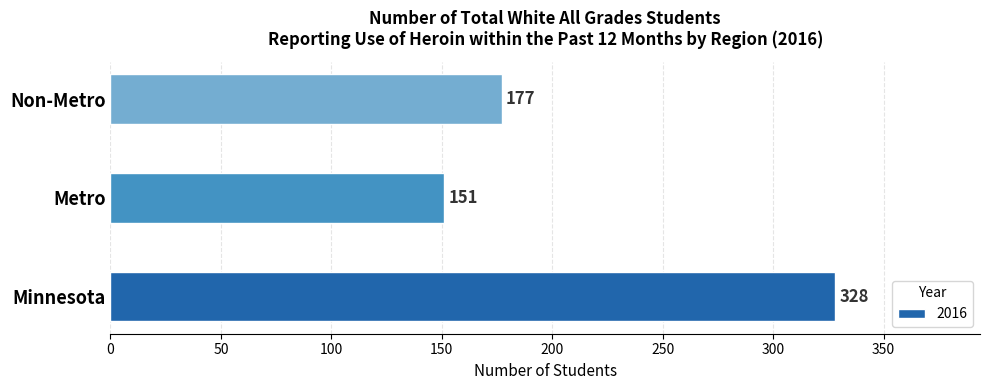

What is the change in value from Minnesota to Non-Metro?

-151